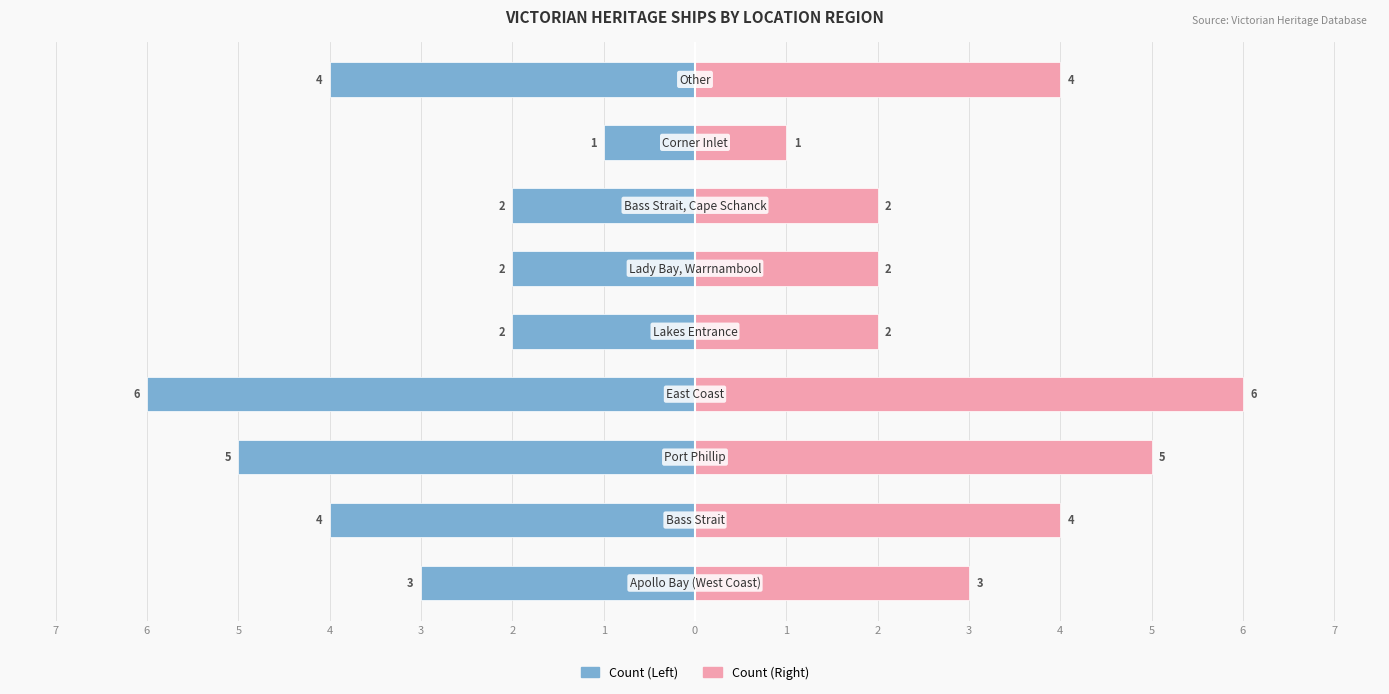

Where does the Count (Left) series first go above -3?

5